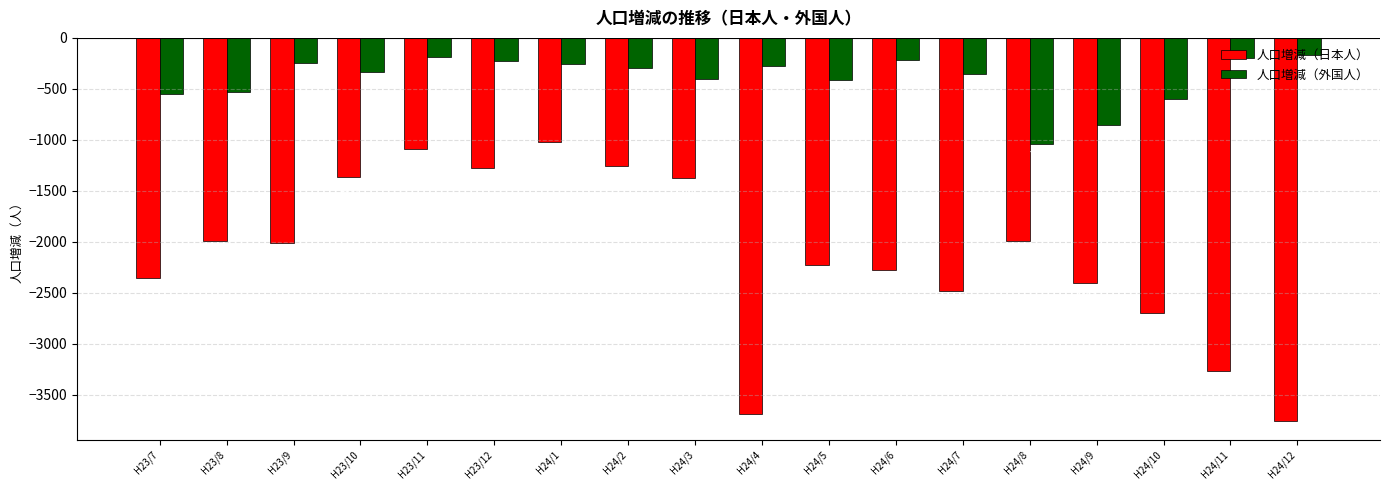

How many categories are shown in the chart?

18